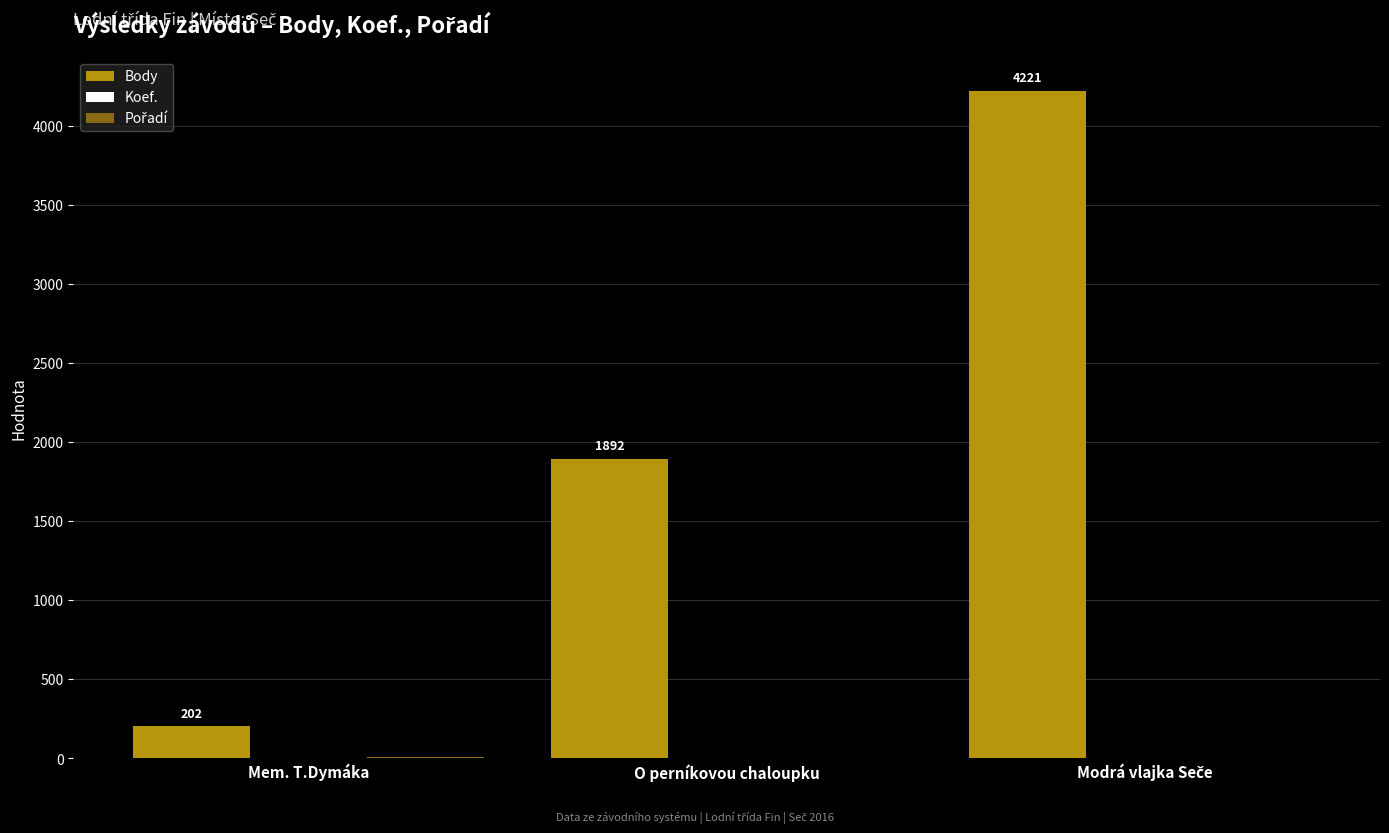

What is the approximate value of Body at Mem. T.Dymáka, to the nearest 10?

200